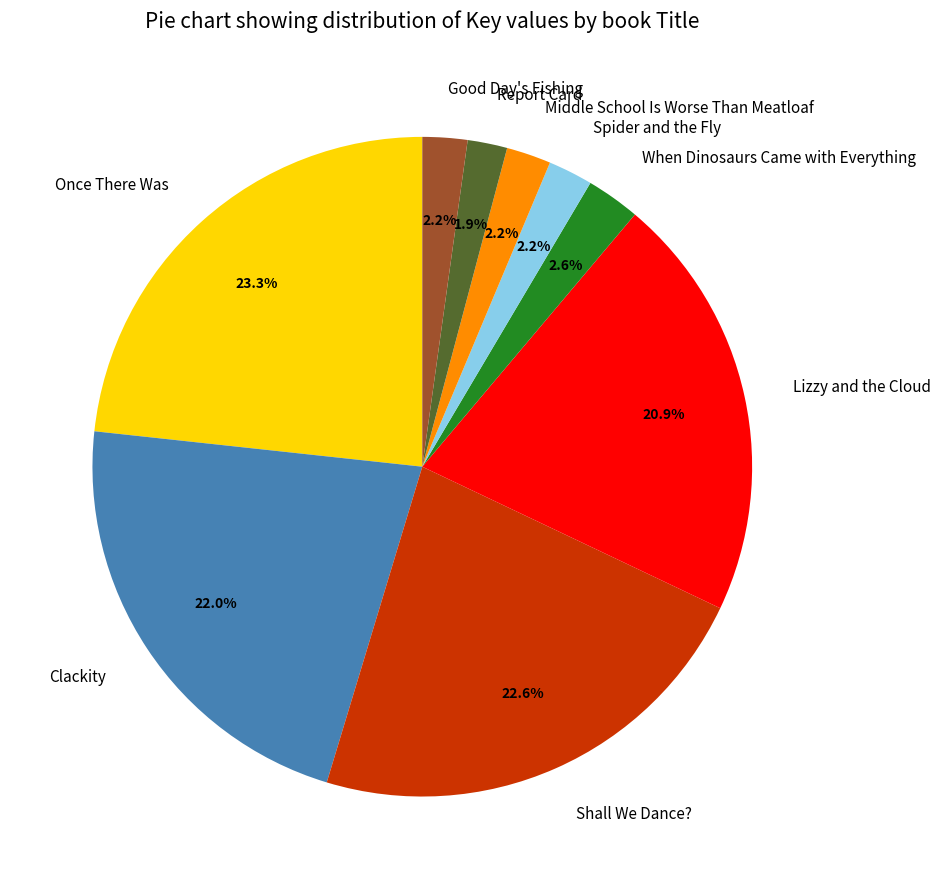

Does Middle School Is Worse Than Meatloaf account for over 50% of the chart?

No